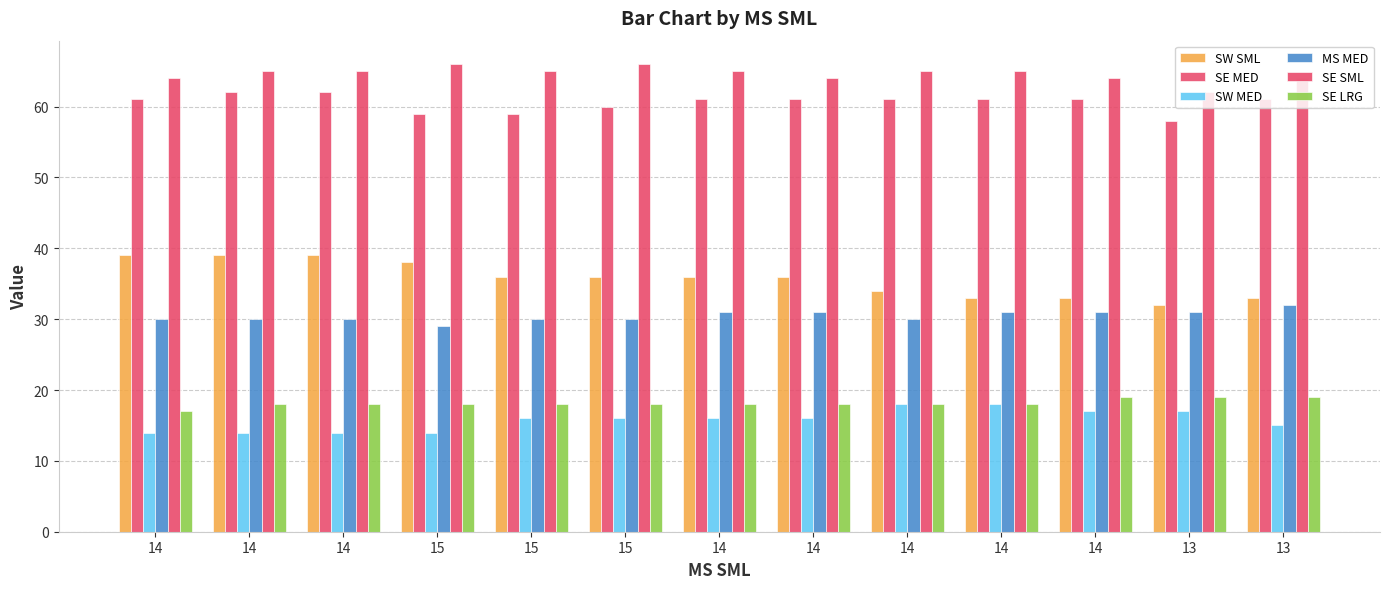

Reading left to right, transcribe all the data shown in this chart.

SW SML: 39	39	39	38	36	36	36	36	34	33	33	32	33
SE MED: 61	62	62	59	59	60	61	61	61	61	61	58	61
SW MED: 14	14	14	14	16	16	16	16	18	18	17	17	15
MS MED: 30	30	30	29	30	30	31	31	30	31	31	31	32
SE SML: 64	65	65	66	65	66	65	64	65	65	64	62	64
SE LRG: 17	18	18	18	18	18	18	18	18	18	19	19	19